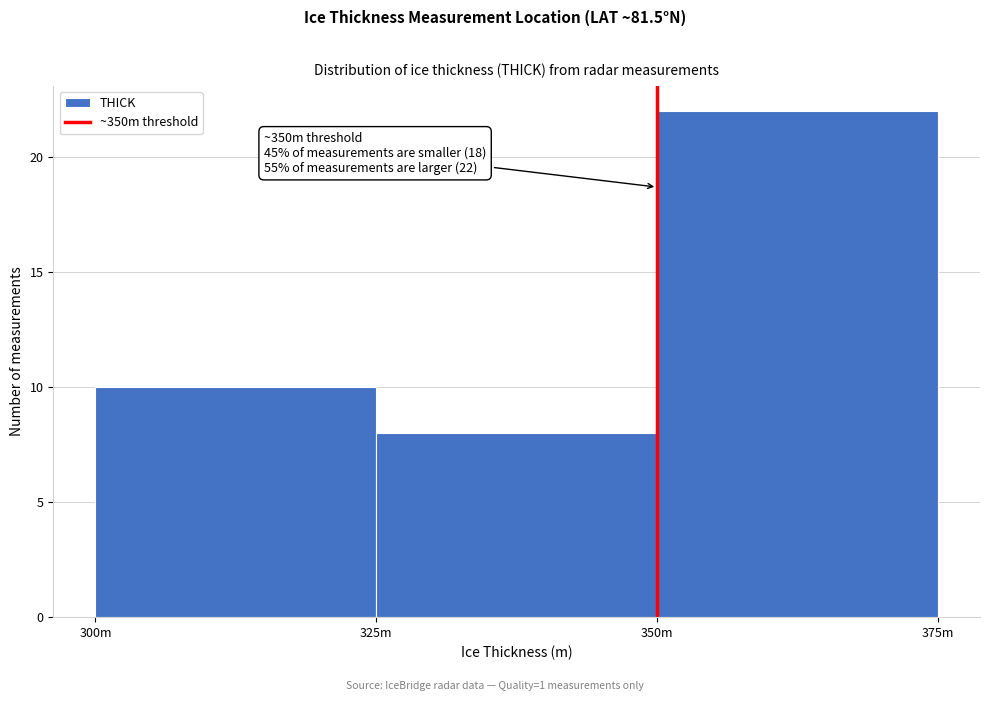

Reading right to left, transcribe all the data shown in this chart.

22	8	10